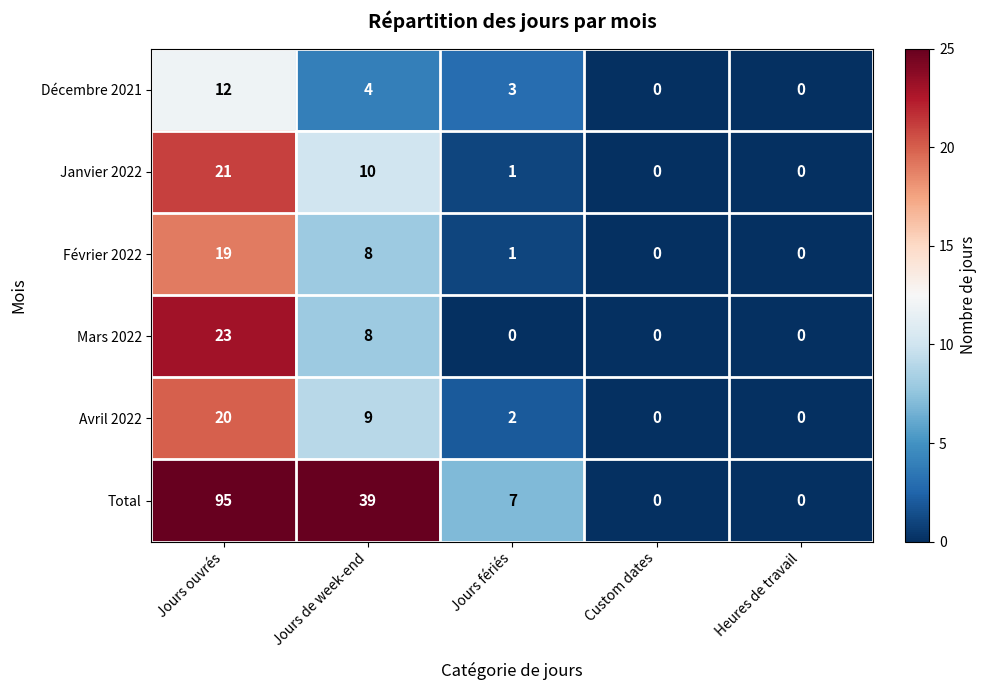

Which series has the largest total across all categories?

Total